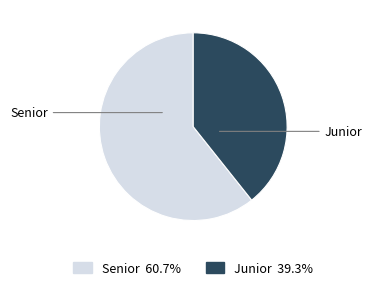

How many slices are in this pie chart?

2